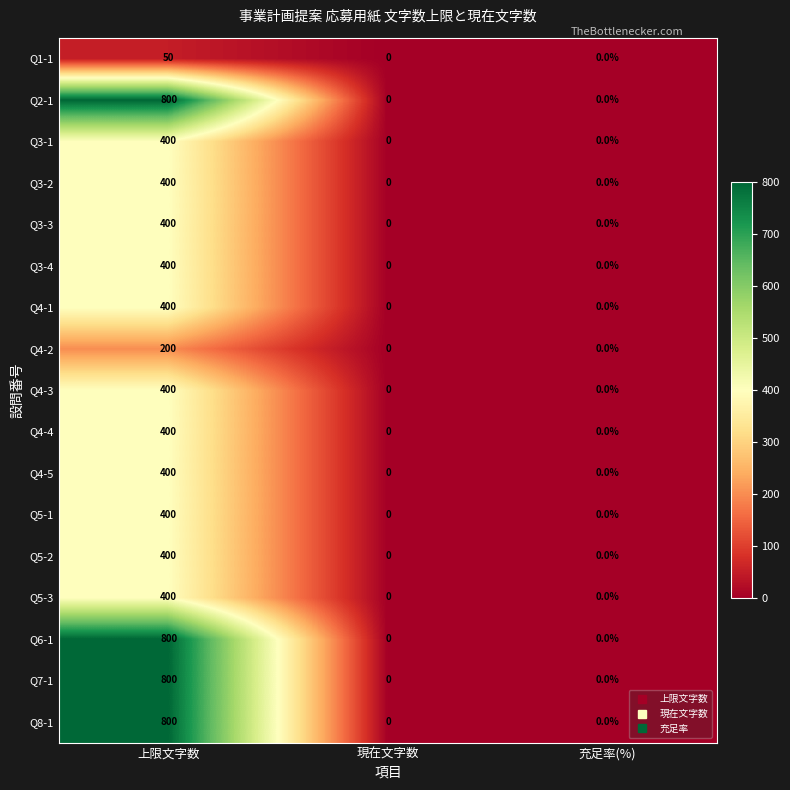

Count the number of data series in this chart.

17